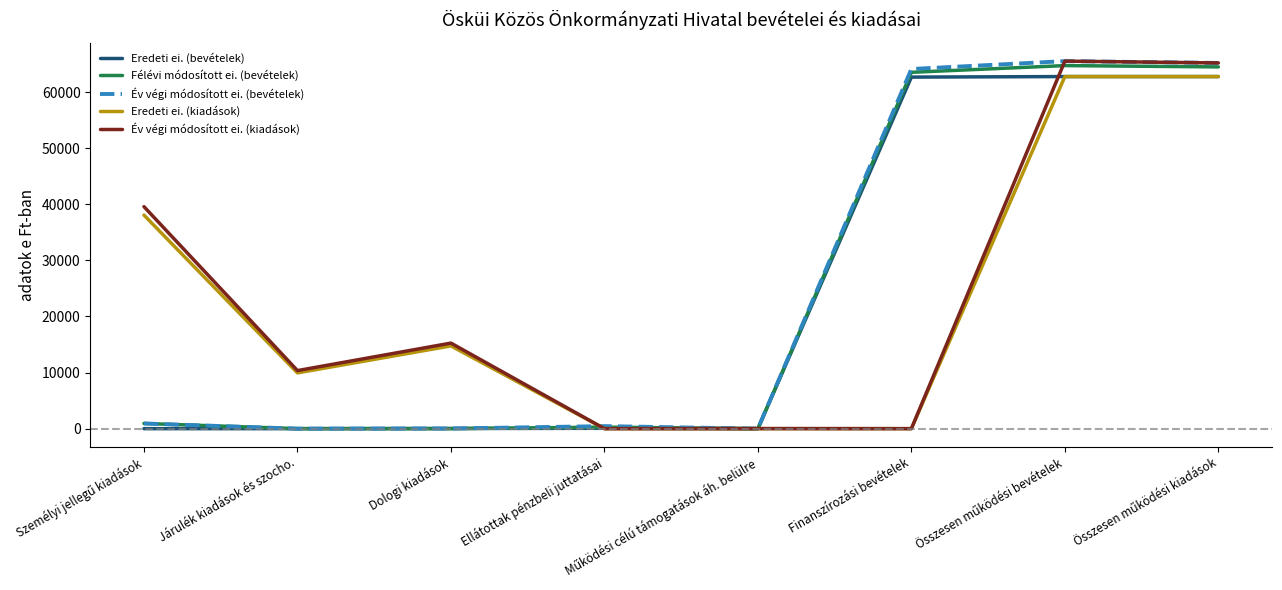

True or false: Eredeti ei. (kiadások) has a value of 35196 at Ellátottak pénzbeli juttatásai.

False